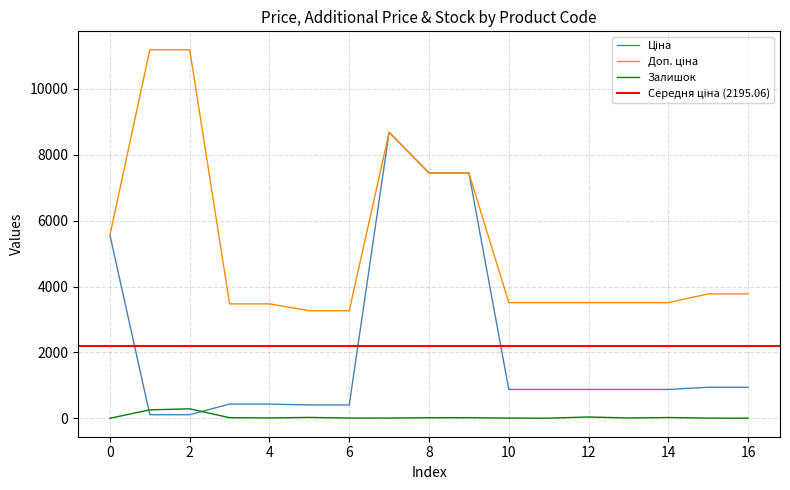

What is the lowest value of the Залишок series?

3.0